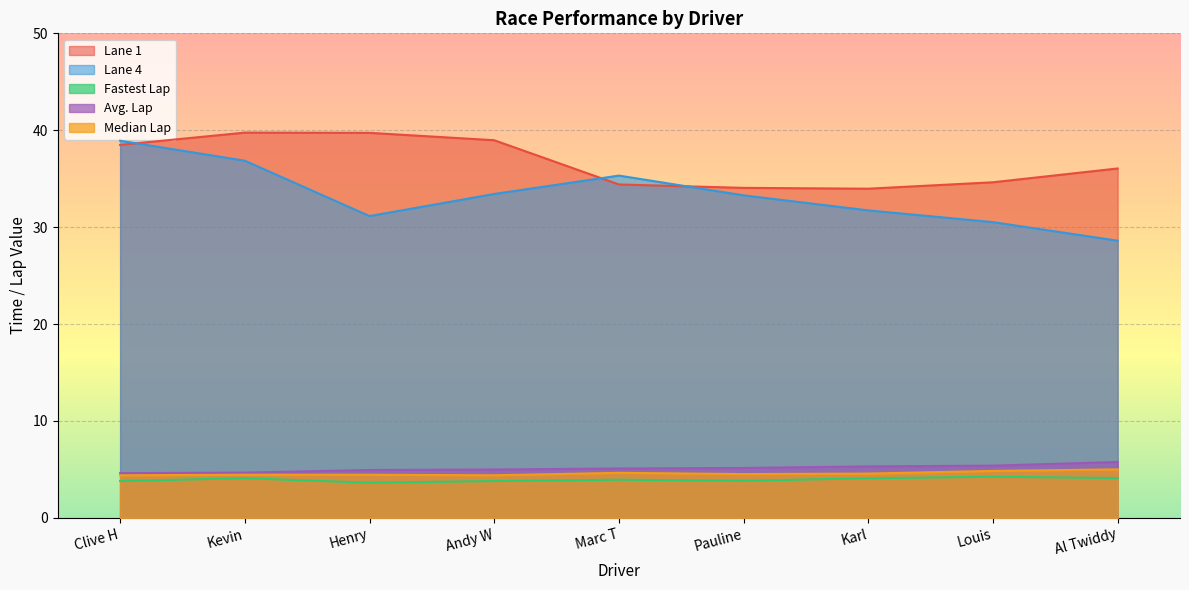

What position from the right is Kevin?

8